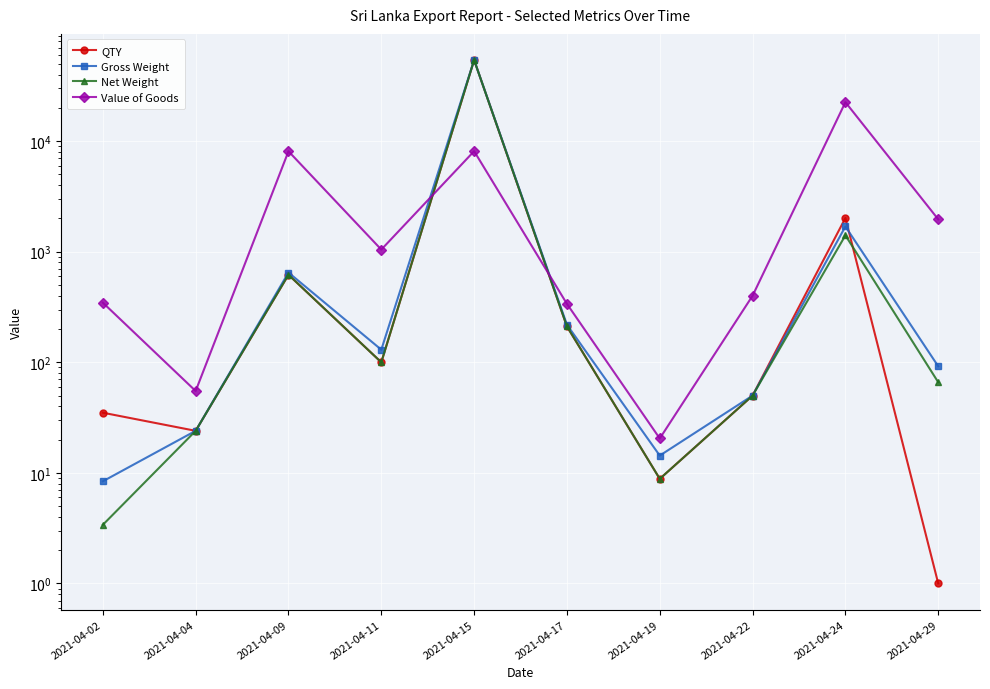

List the series in order of their peak value, highest first.

QTY, Gross Weight, Net Weight, Value of Goods